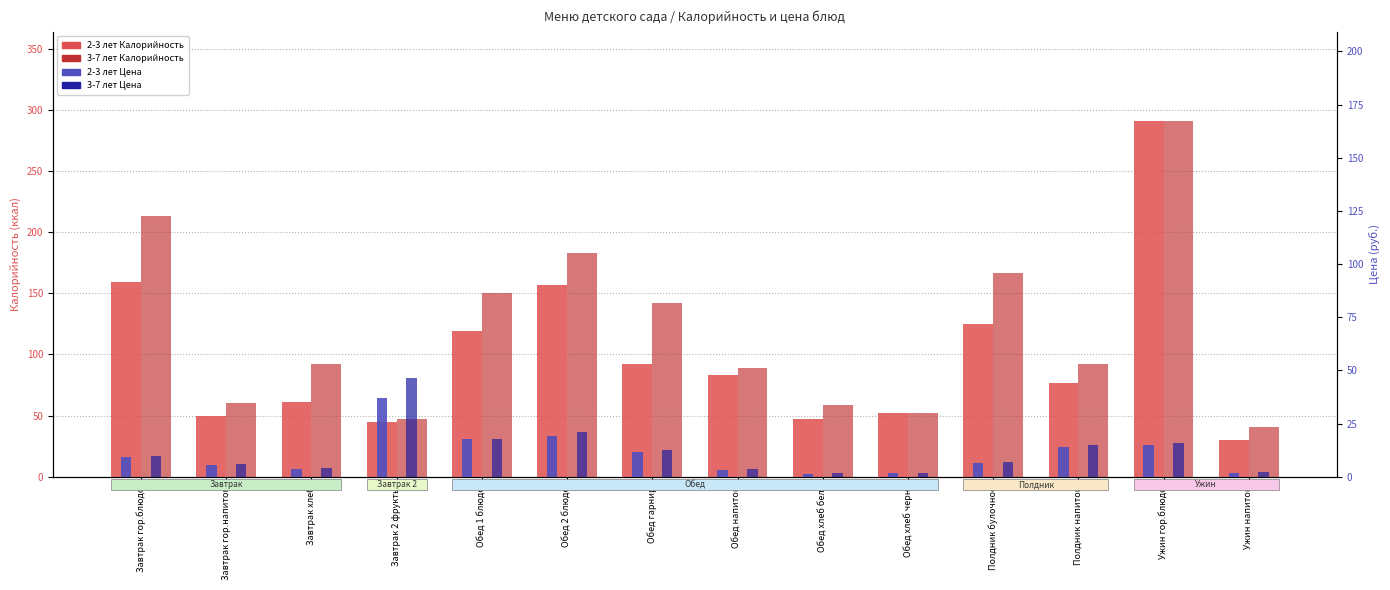

What is the label of the 9th bar from the left?

Обед хлеб бел.